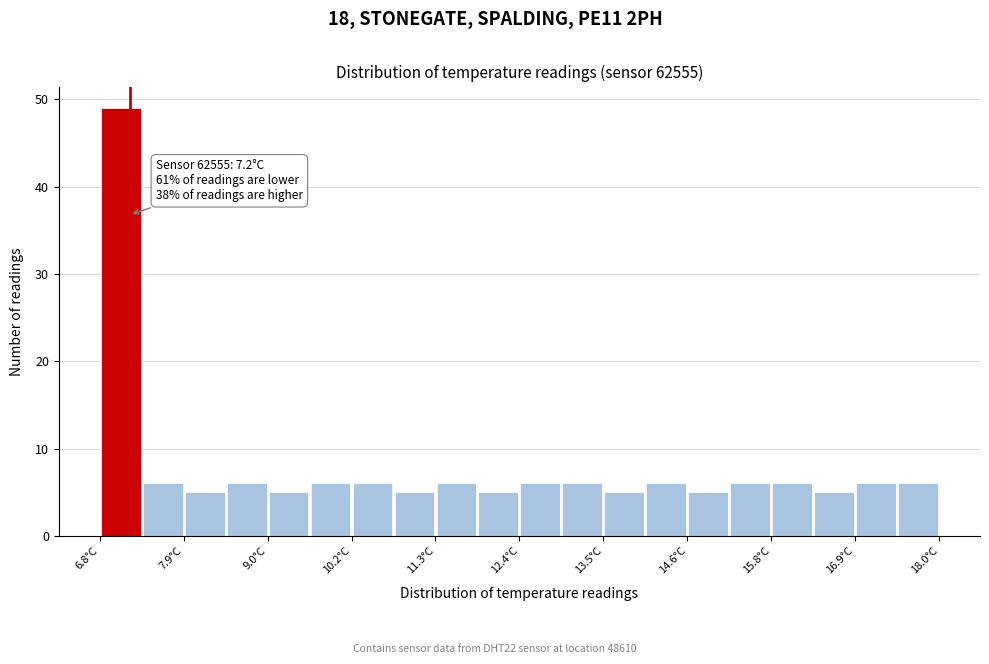

Around what value on the x-axis is the tallest bar? Give the approximate position of its centre, as read against the axis.

7.0